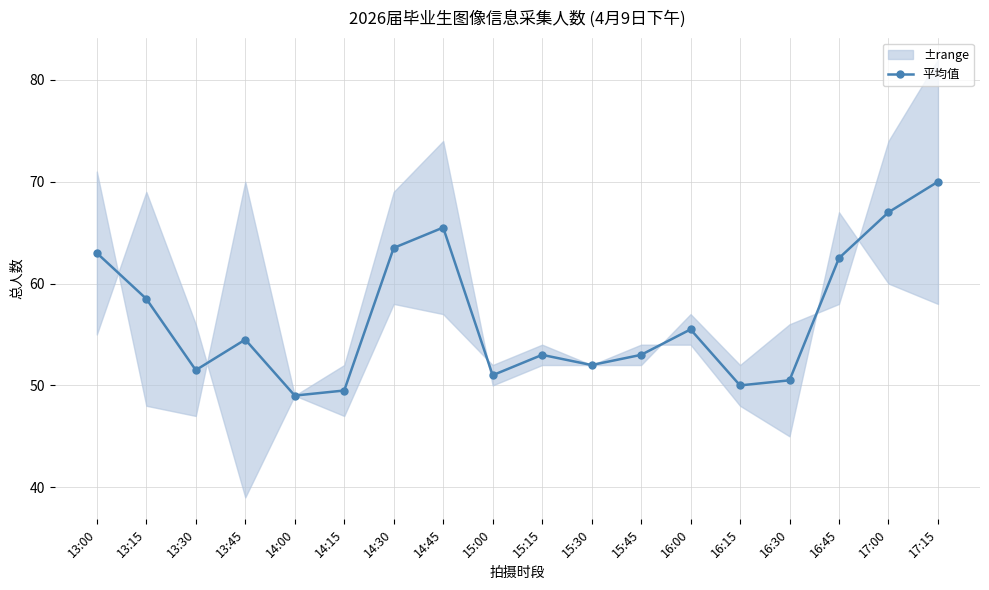

How many data points in 平均值 are above 54?

9